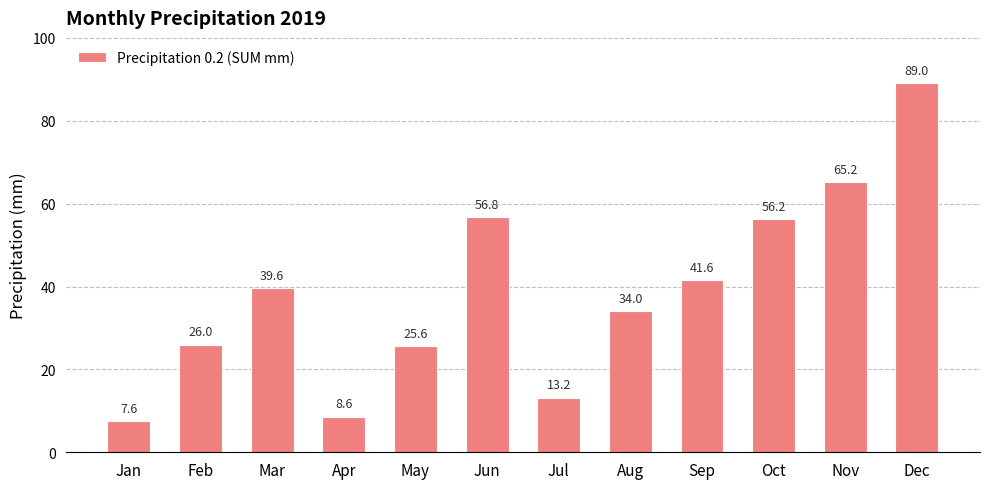

Which label corresponds to the largest value in the chart?

Dec